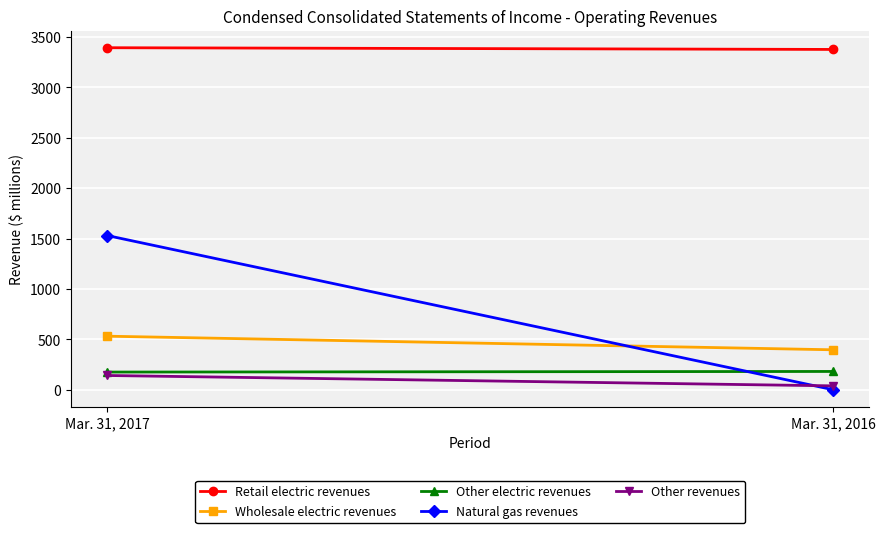

The Other revenues series shows 97 at Mar. 31, 2017. True or false?

False